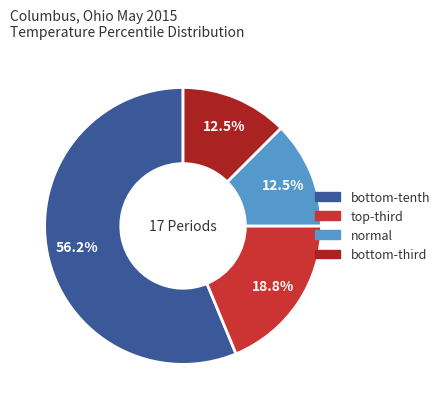

Which category has the biggest portion of the pie?

bottom-tenth